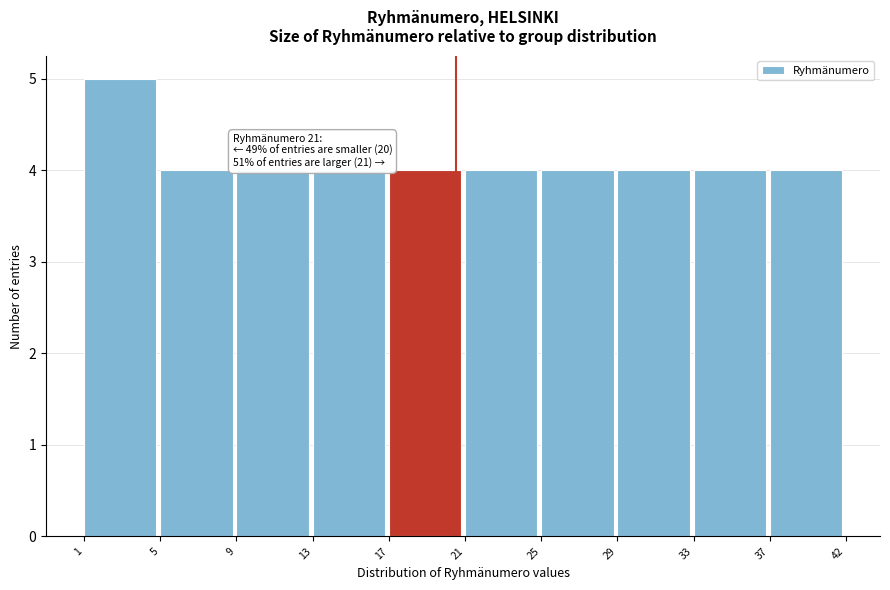

Reading right to left, list all the values displayed in this chart.

4	4	4	4	4	4	4	4	4	5